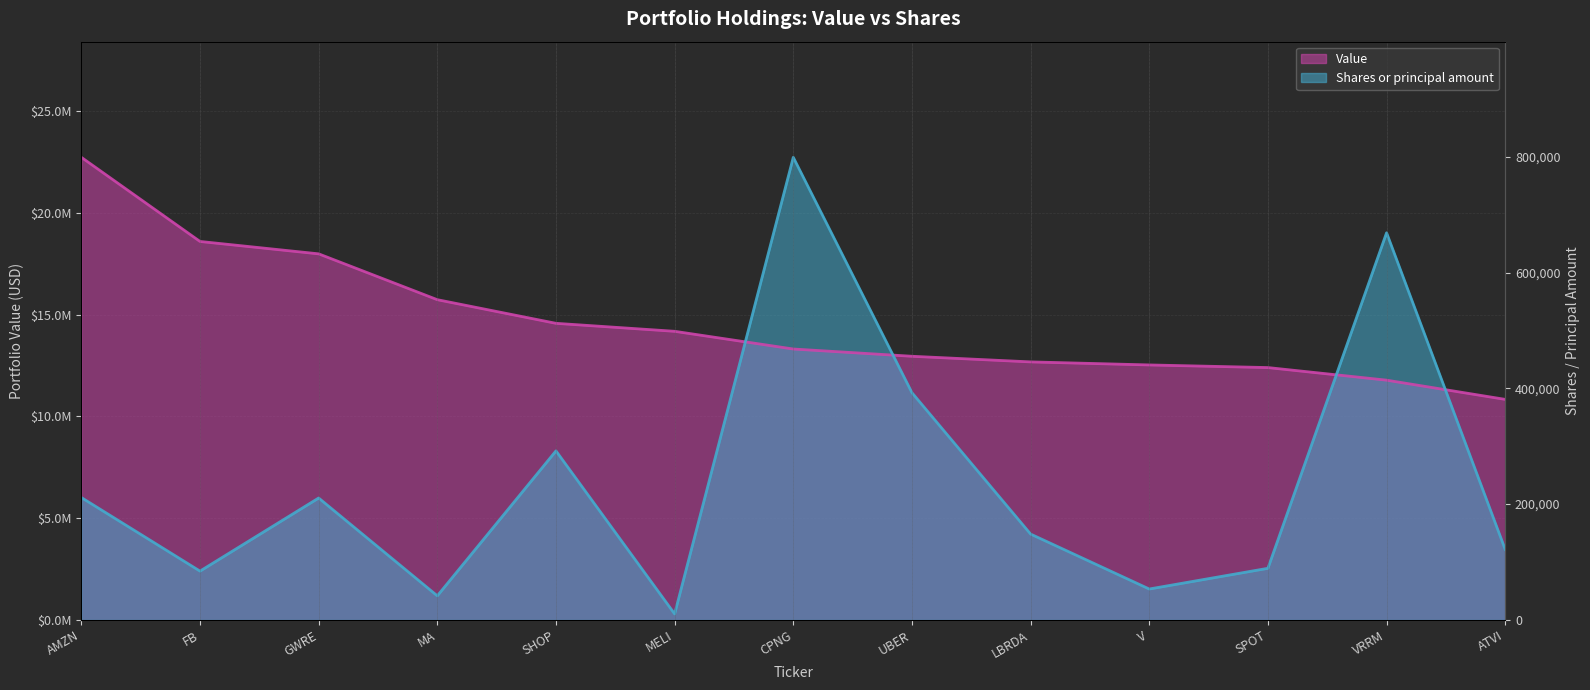

What is the label of the 1st point from the right?

ATVI